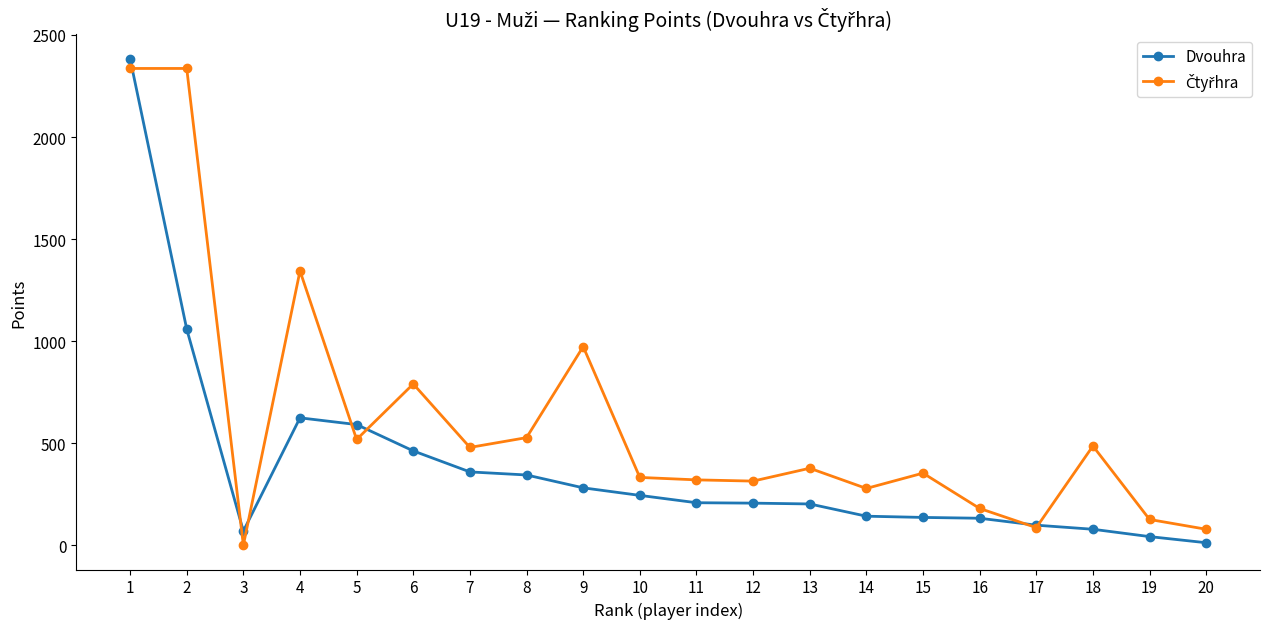

At which category does Dvouhra reach its first local valley?

3